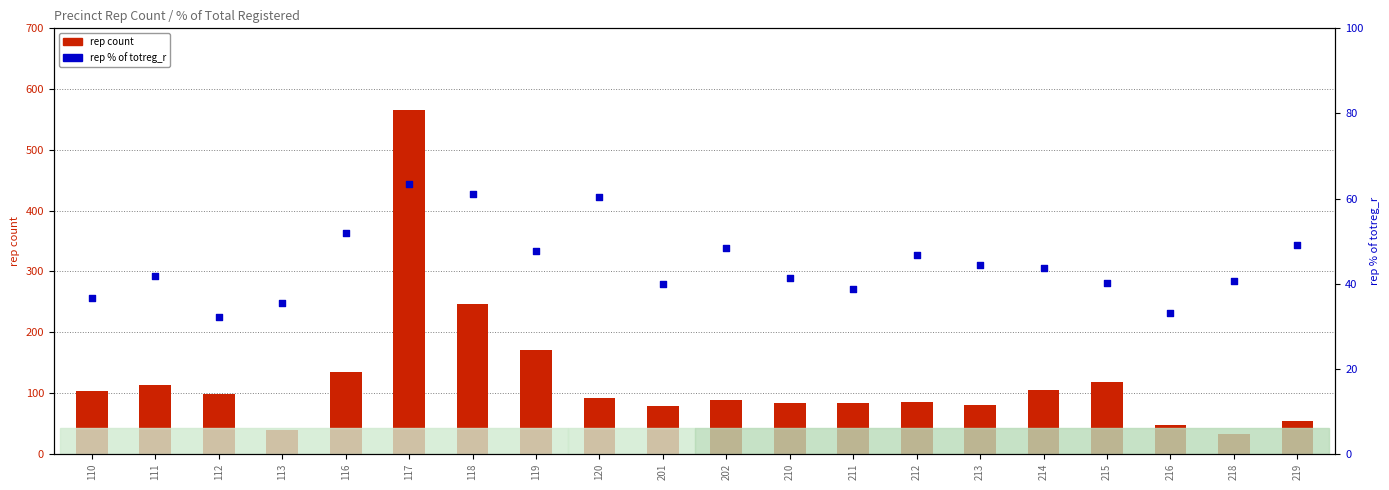

Which series reaches the minimum Y coordinate?

rep count